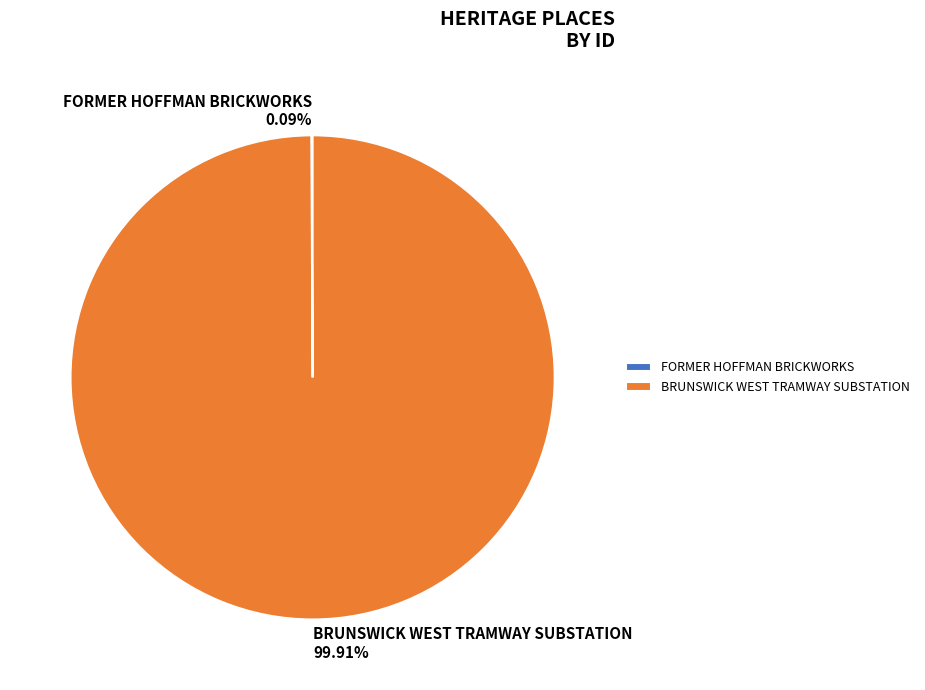

Which slice is the largest?

BRUNSWICK WEST TRAMWAY SUBSTATION